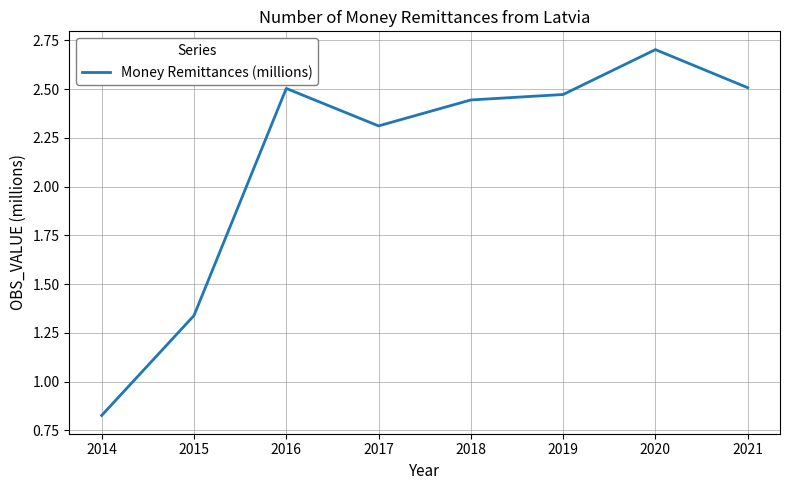

How many values are between 2 and 3?

6